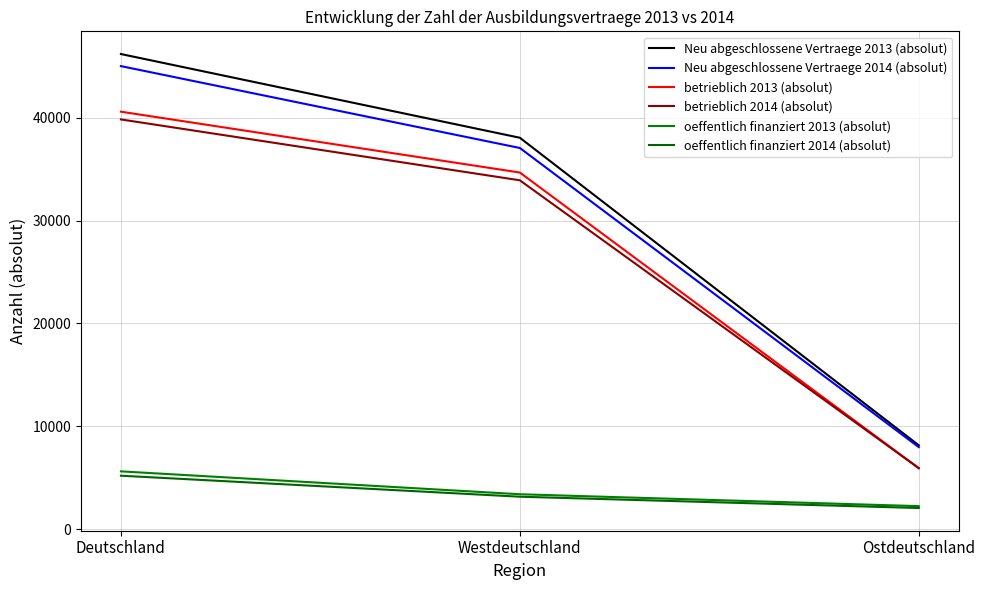

Which label corresponds to the largest value in the chart?

Deutschland